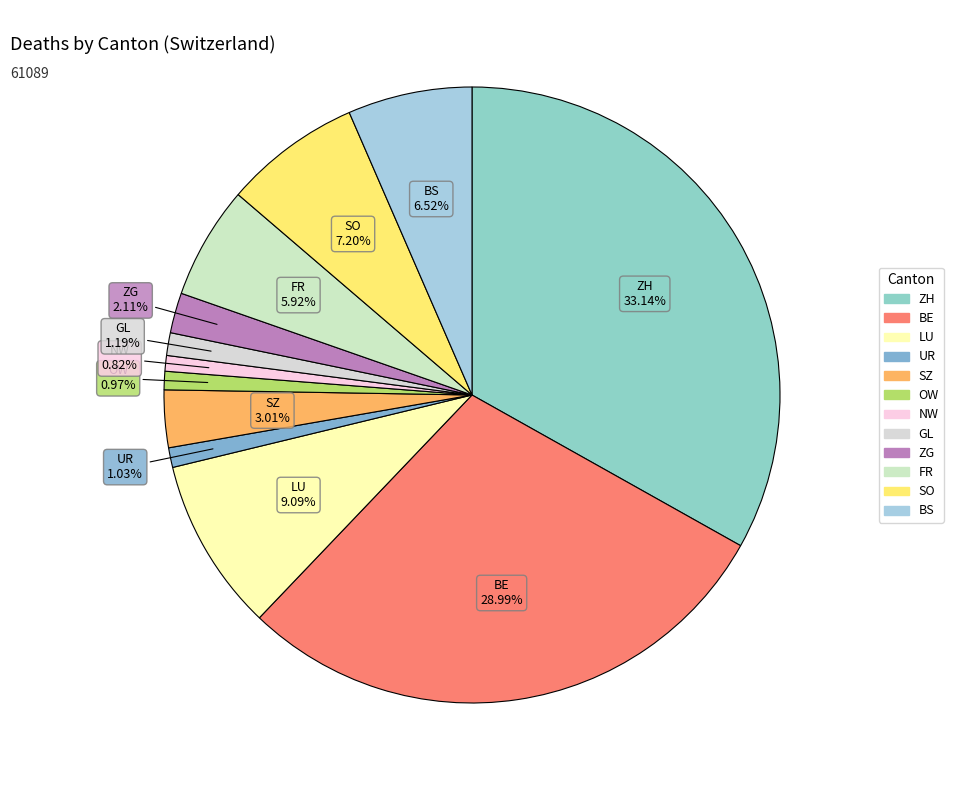

Count the number of slices in the pie.

12